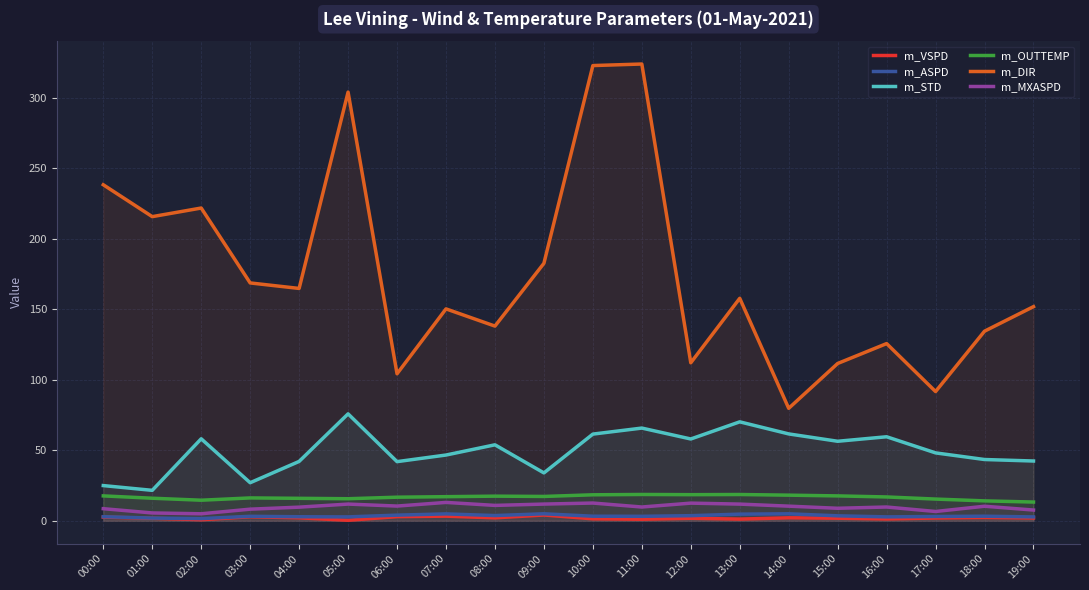

True or false: m_VSPD and m_STD intersect in this chart.

False